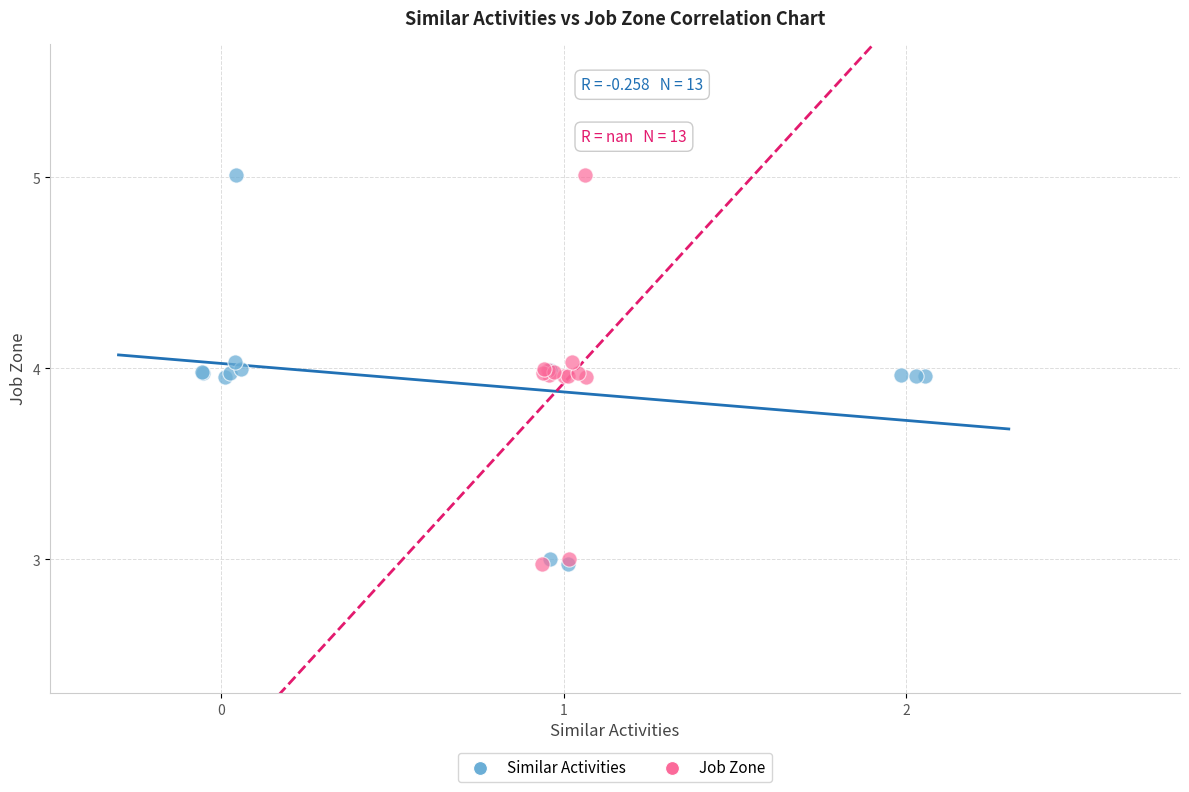

What are all the series names shown in the legend?

Similar Activities, Job Zone